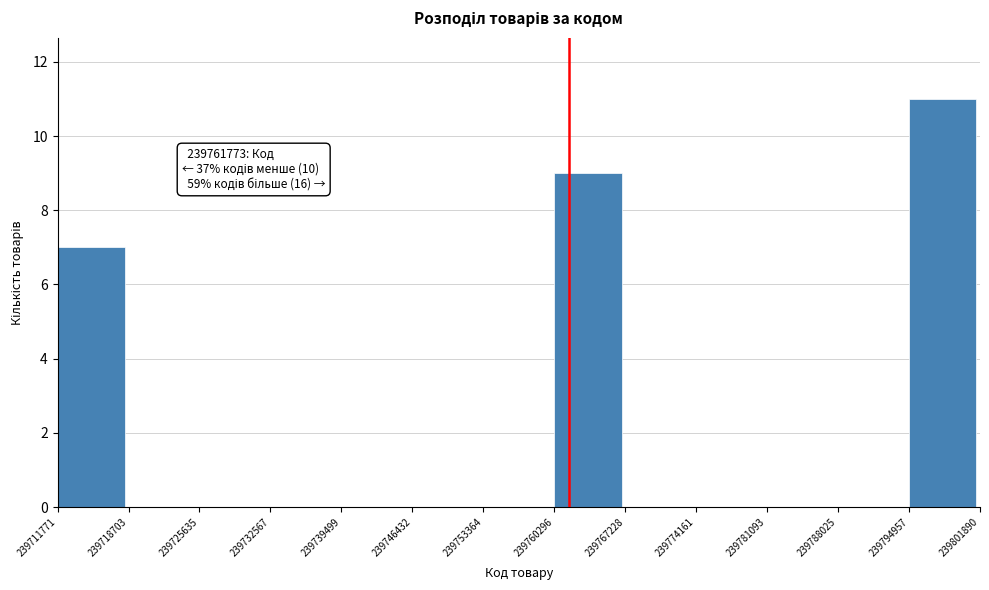

Which range on the x-axis has the tallest bar?

239794957 to 239801890